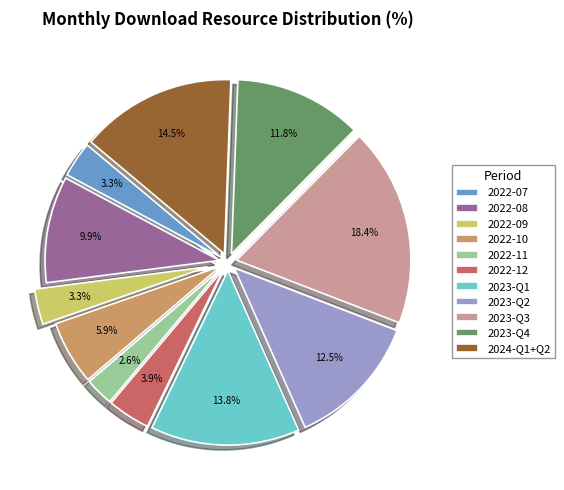

To the nearest percent, what is the difference between the largest and smallest slice percentages?

16%